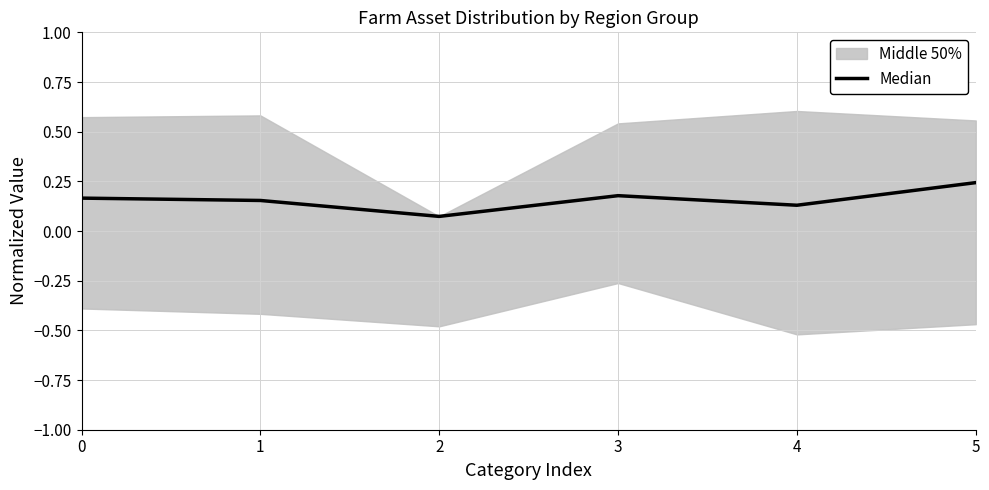

True or false: there are more than 0 points higher than both neighbors.

True